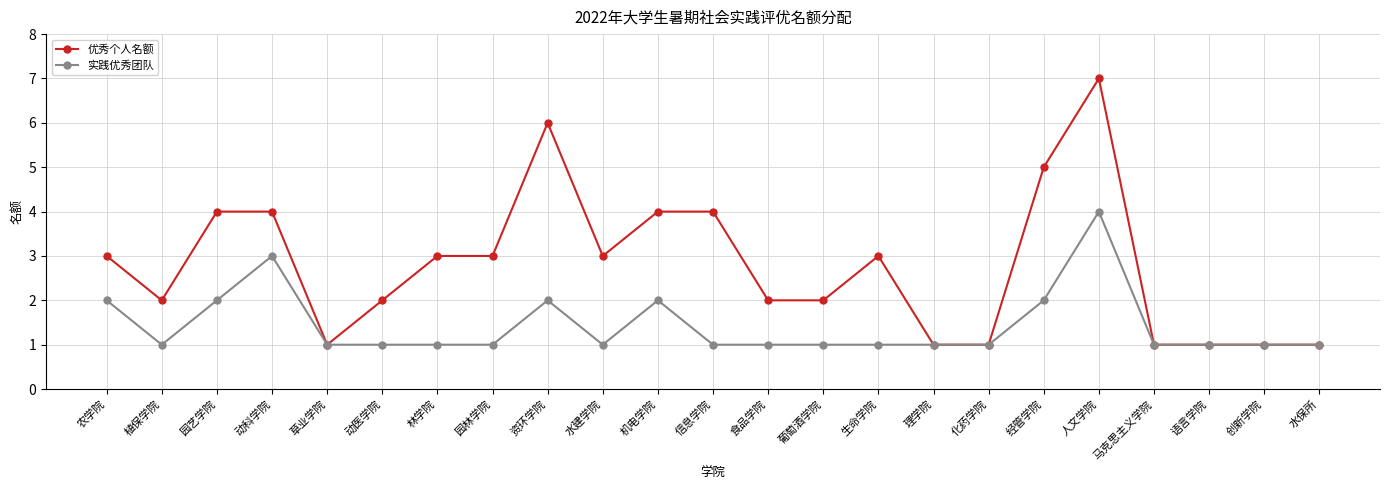

Is this an area chart (filled region under the line)?

No